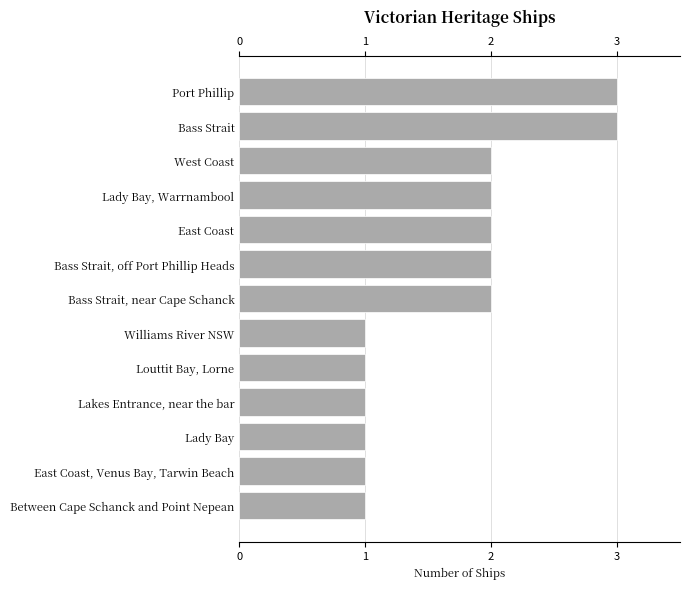

Are the bars horizontal?

Yes